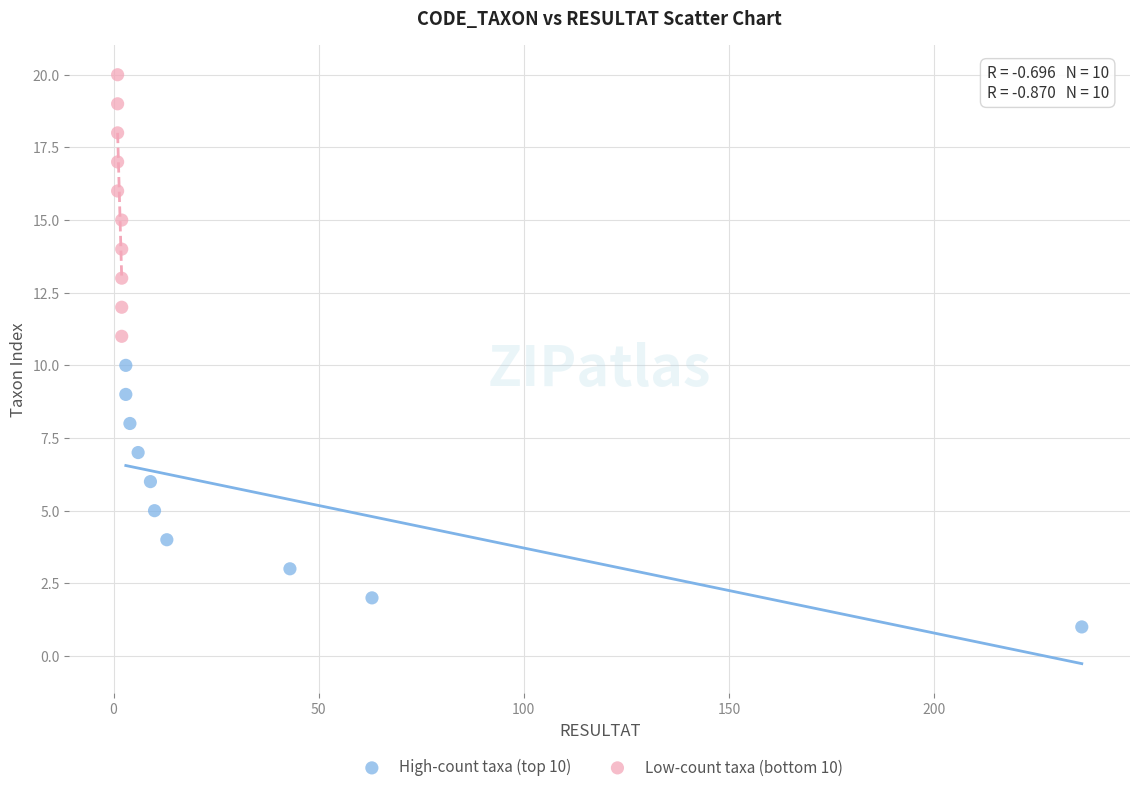

Which series reaches the maximum Y coordinate?

Low-count taxa (bottom 10)